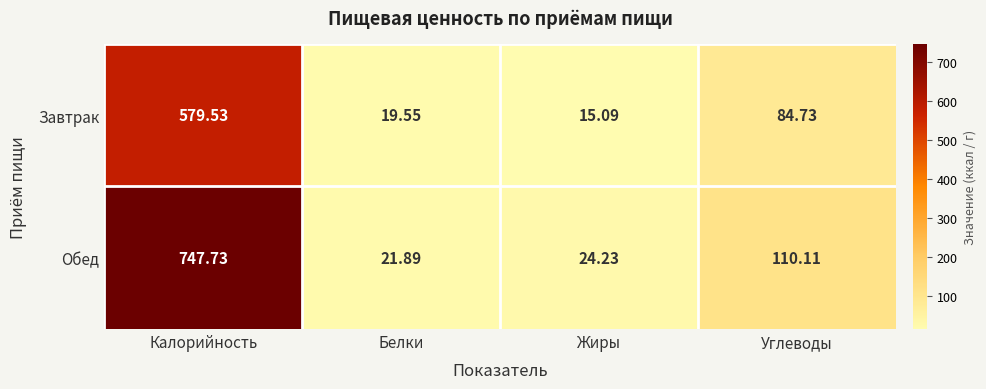

At which label does Завтрак first exceed 84?

Калорийность